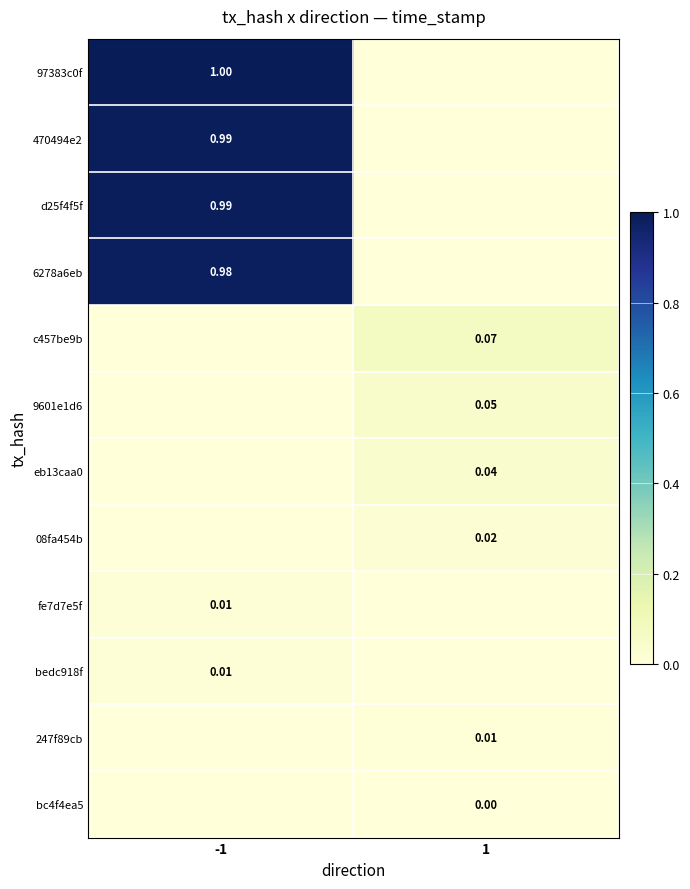

Is the value of 470494e2 at -1 greater than the value of 9601e1d6 at 1?

Yes